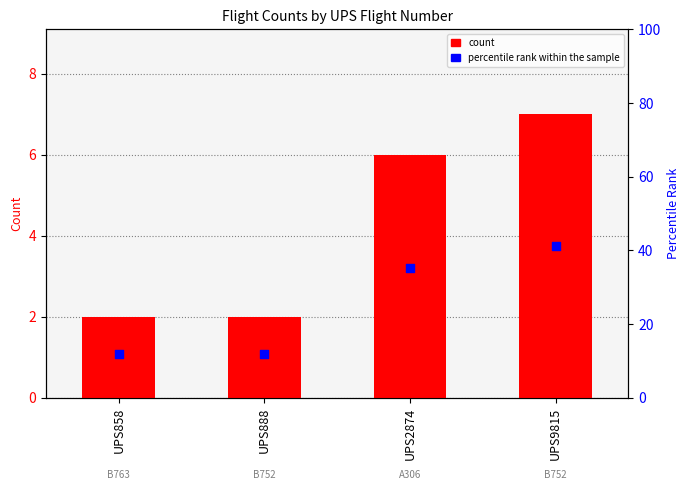

At which category is the sum across all series the highest?

UPS9815